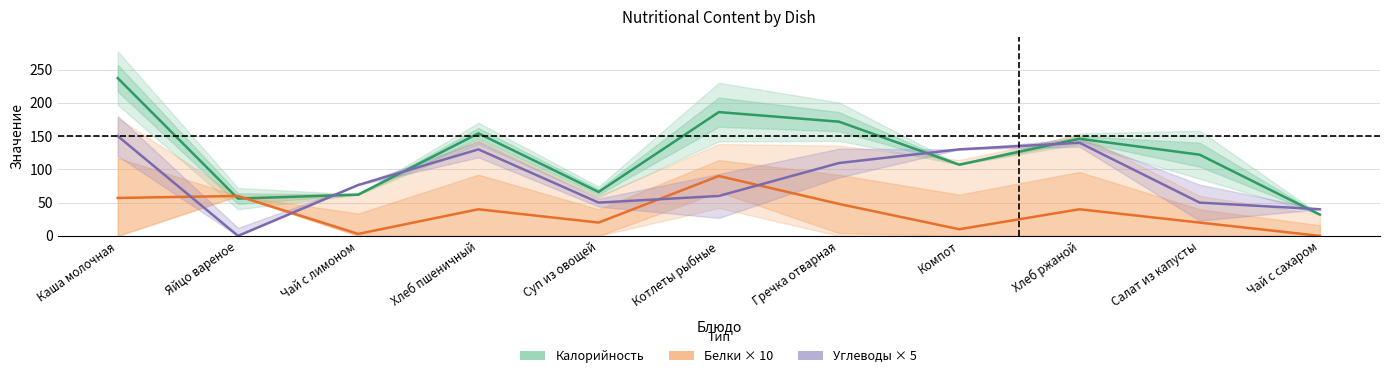

How many positive values does the Белки × 10 series have?

10